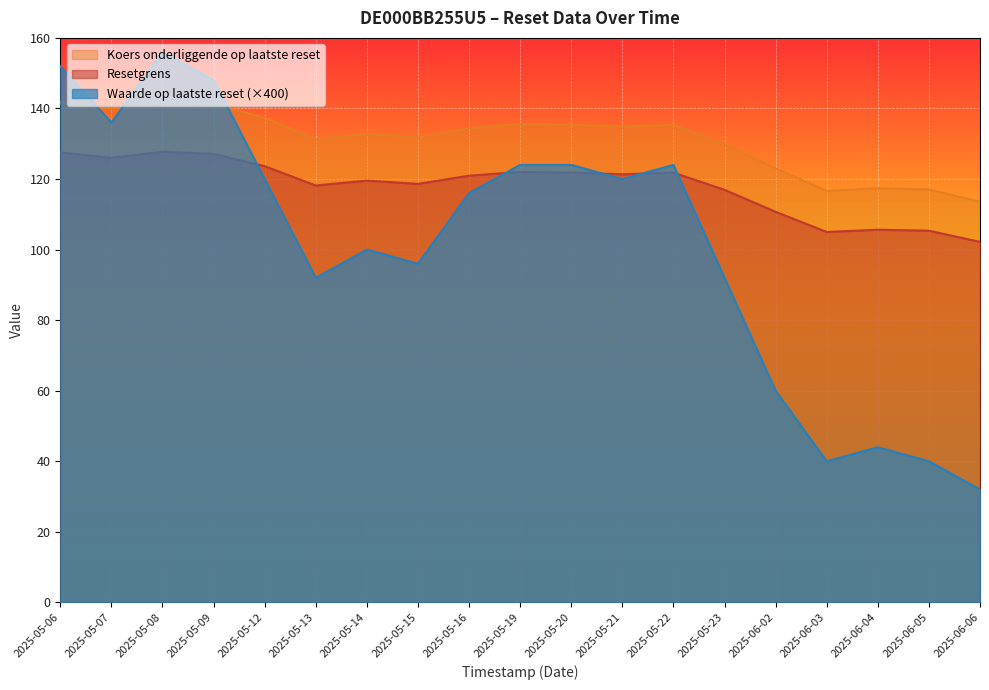

Does the chart display data point markers on the line(s)?

No